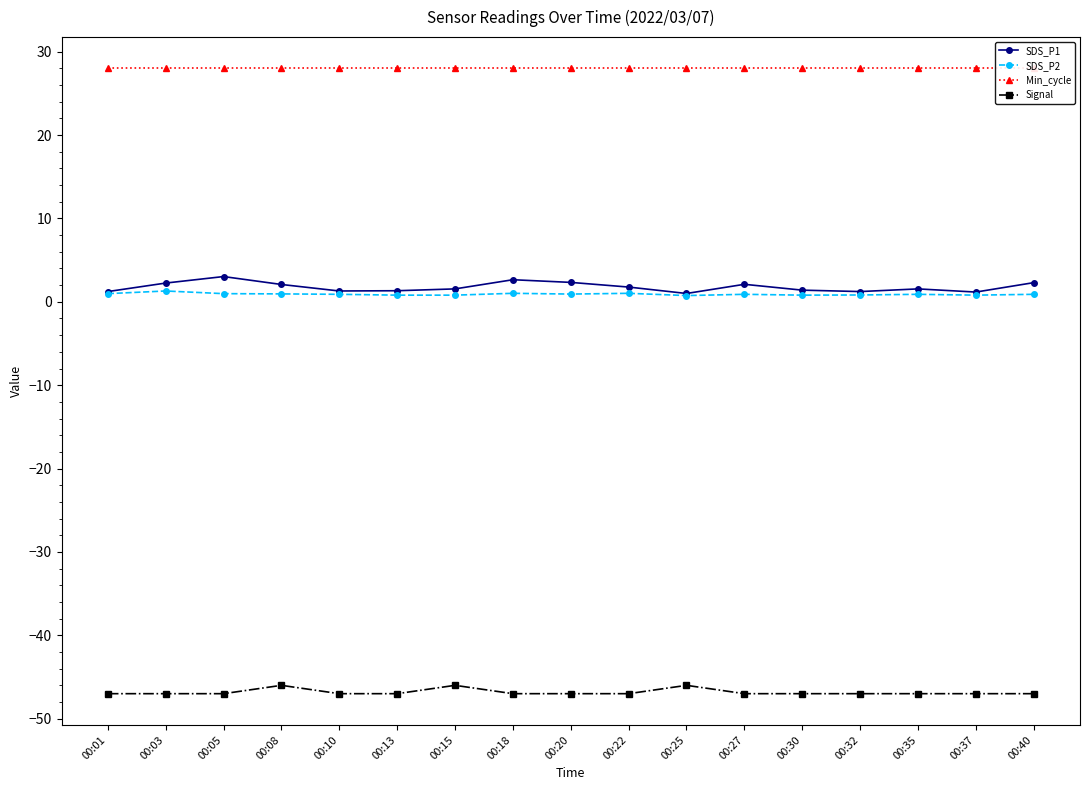

What is the lowest value of the Signal series?

-47.0